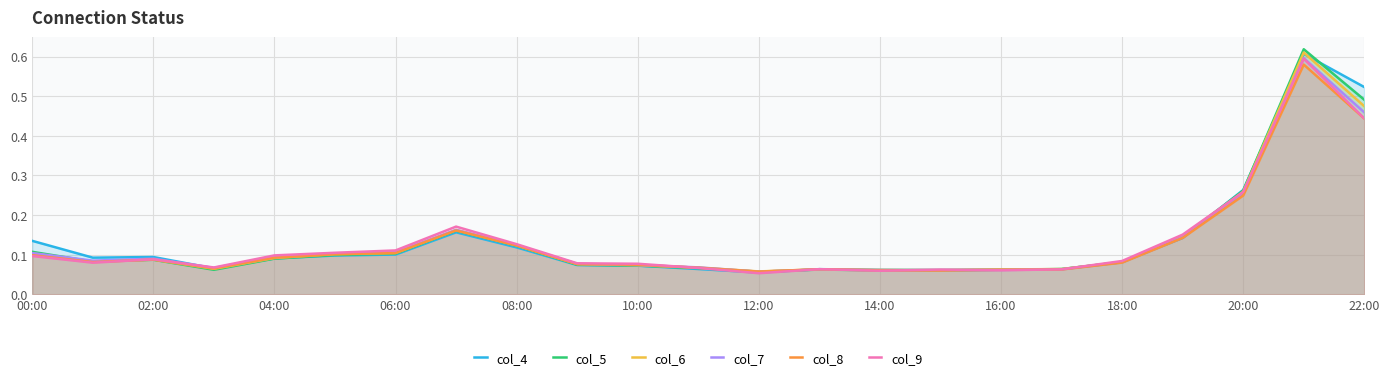

List the series in order of their peak value, lowest first.

col_8, col_9, col_7, col_4, col_6, col_5